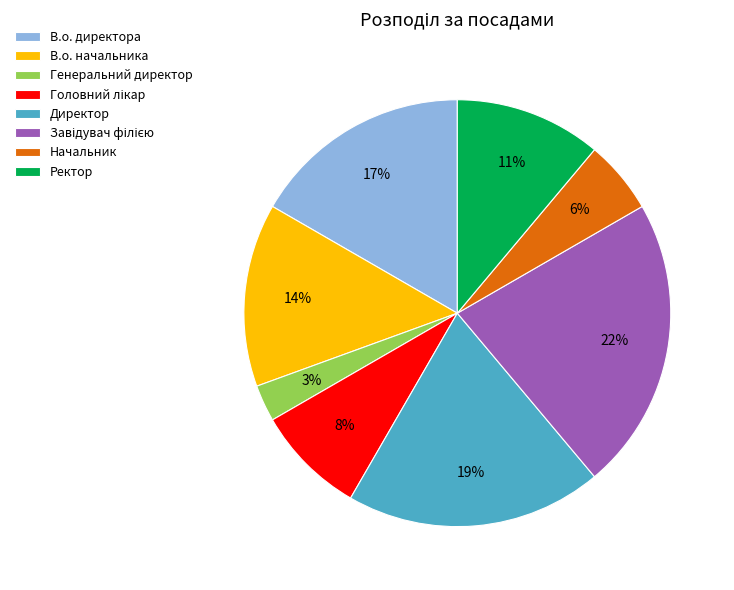

Is there any slice that represents more than half of the pie?

No